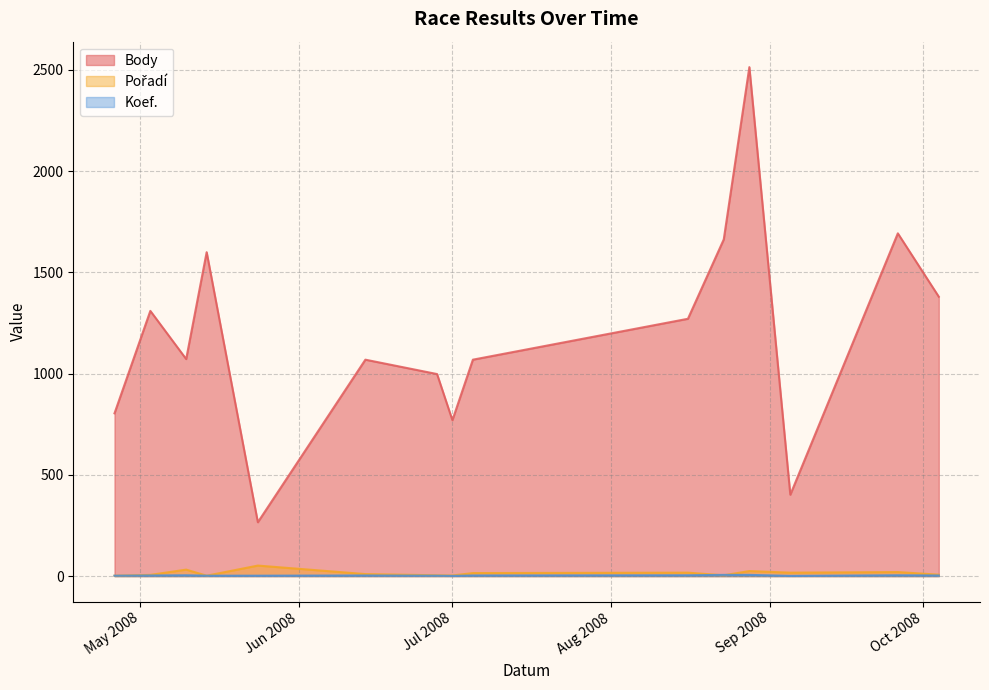

Which label corresponds to the largest value in the chart?

2008-08-28